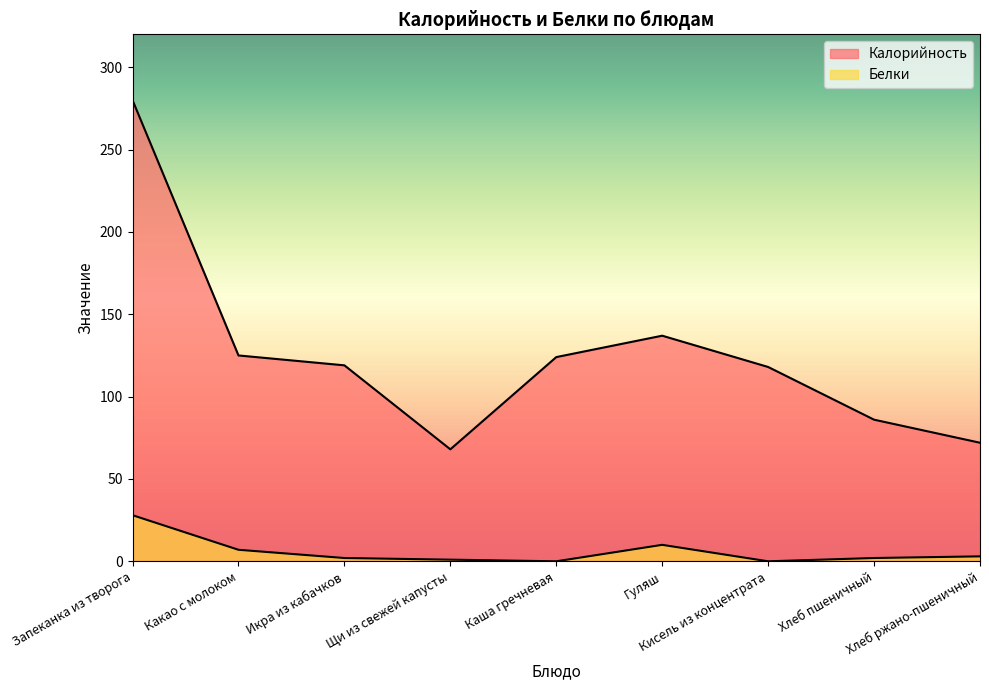

Is the value of Белки at Кисель из концентрата greater than the value of Калорийность at Какао с молоком?

No